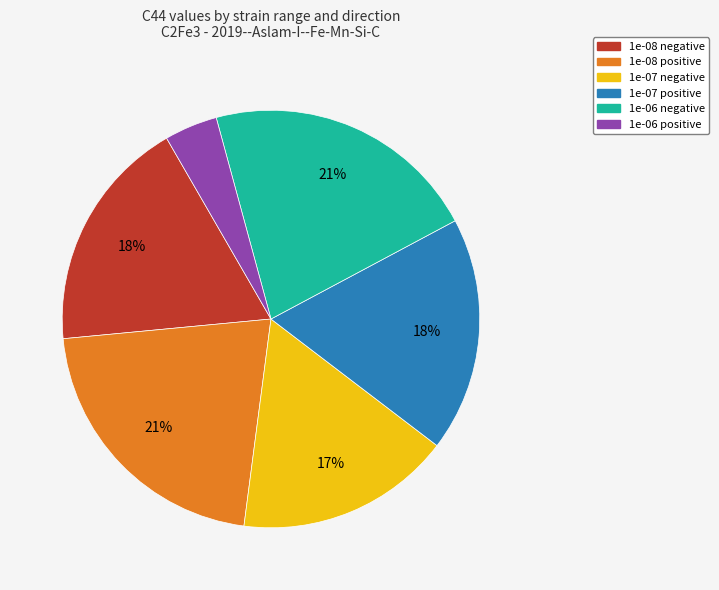

True or false: 1e-08 negative accounts for 6% of the total.

False